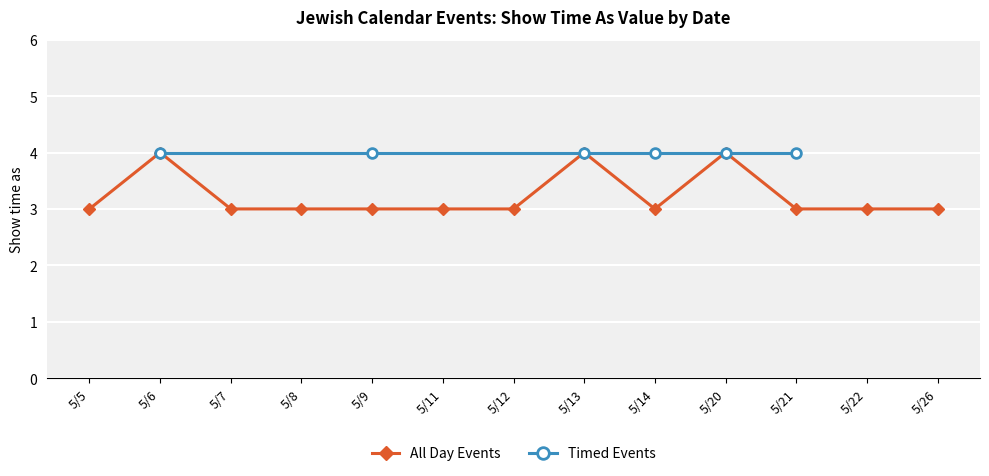

True or false: All Day Events has more than 2 interior local peaks.

True